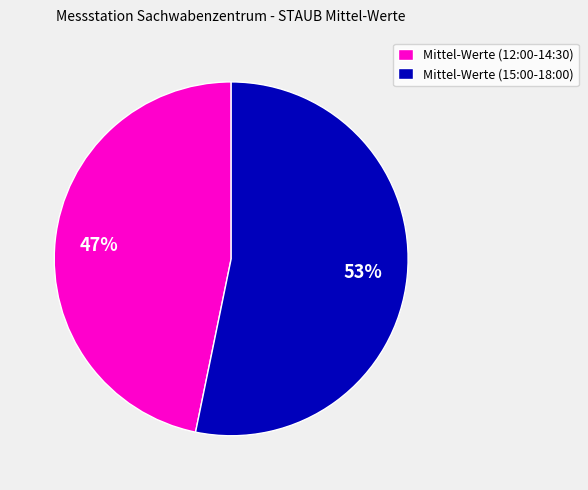

Is the sum of Mittel-Werte (12:00-14:30) and Mittel-Werte (15:00-18:00) greater than half?

Yes